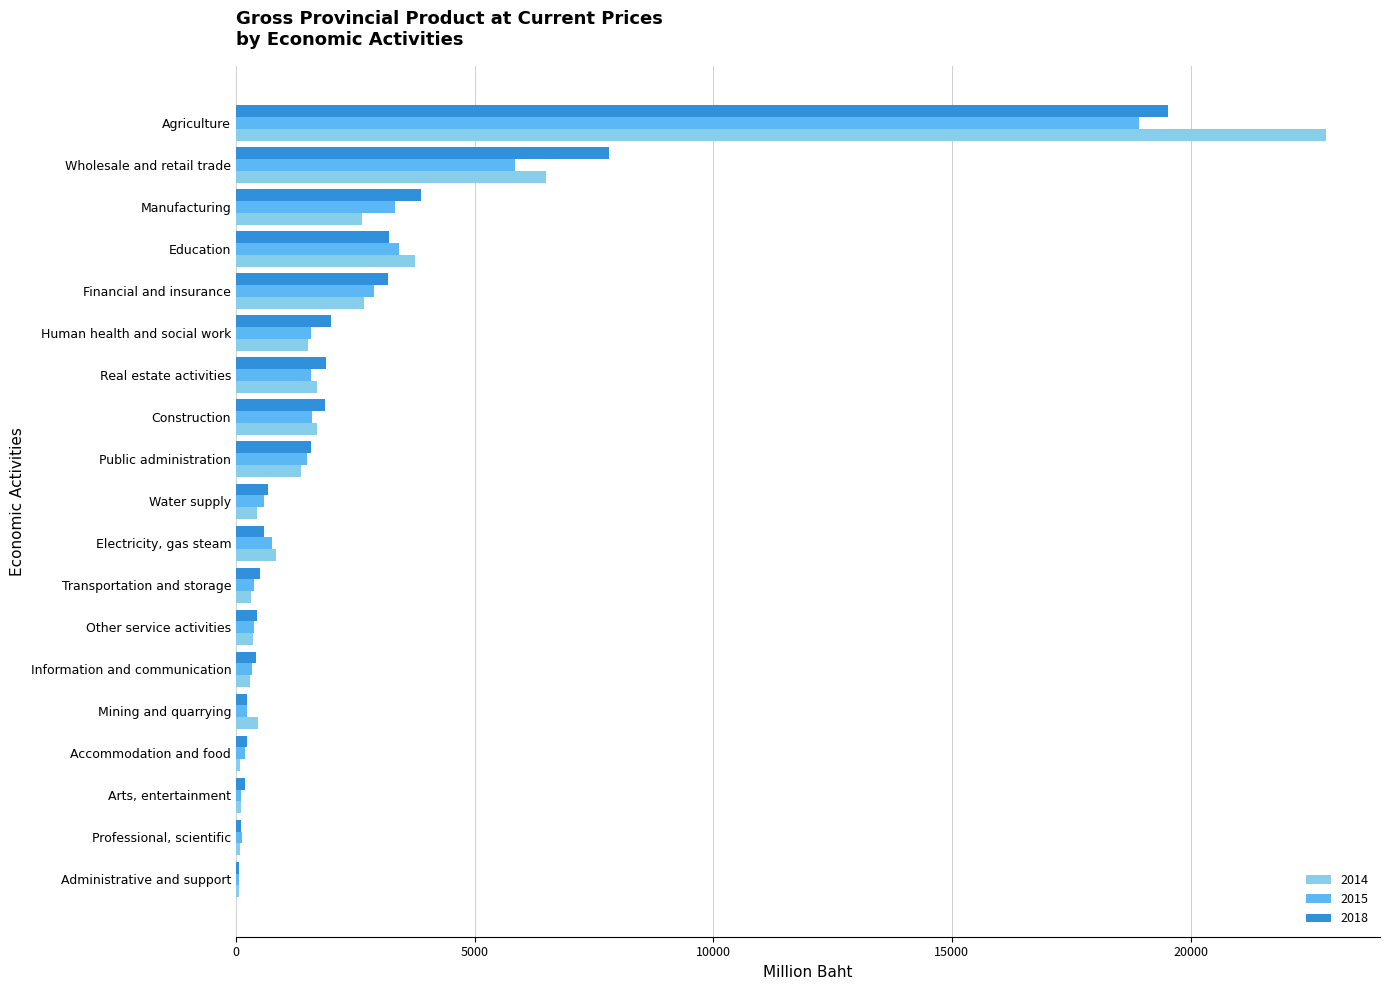

Is it true that 2015 equals 3405 at Education?

True